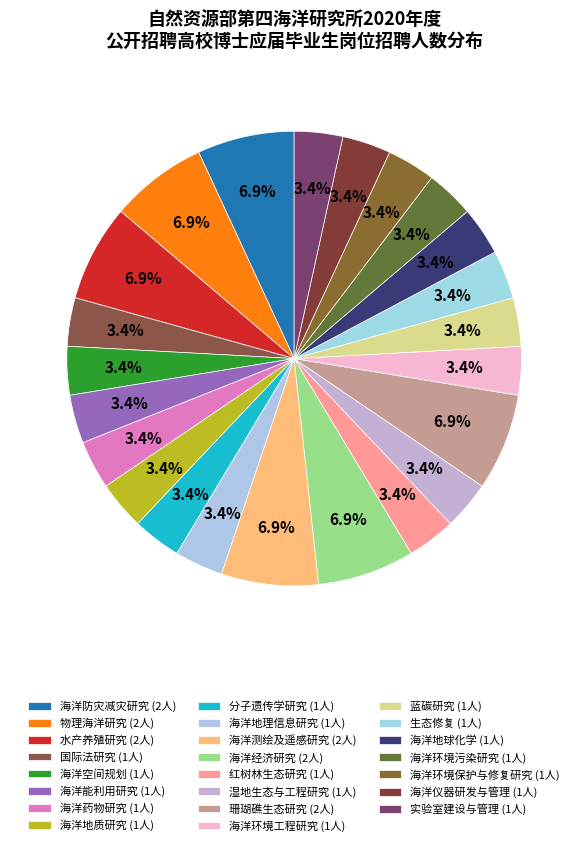

True or false: 水产养殖研究 accounts for 7% of the total.

True